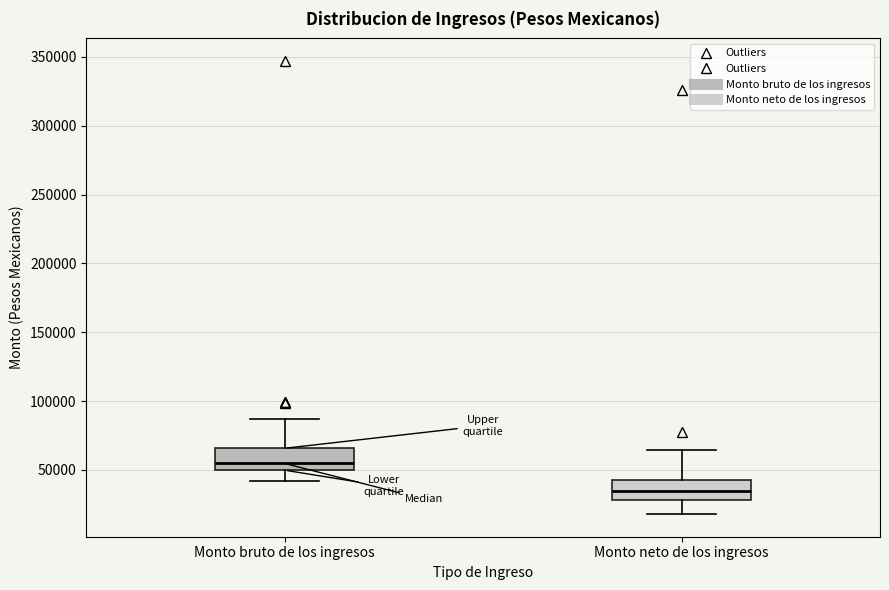

Reading left to right, transcribe this box plot: for each box, give where its median line is, the range the box spans, and where its two whiskers end, as read against the y-axis. The values are not printed on the chart, so give them approximately, as read against the axis.

Monto bruto de los ingresos: median 55000, box 50000 to 65000, whiskers 40000 to 85000
Monto neto de los ingresos: median 35000, box 30000 to 45000, whiskers 20000 to 65000